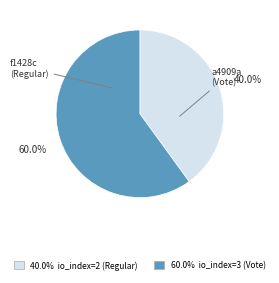

To the nearest percent, what is the difference between the largest and smallest slice percentages?

20%